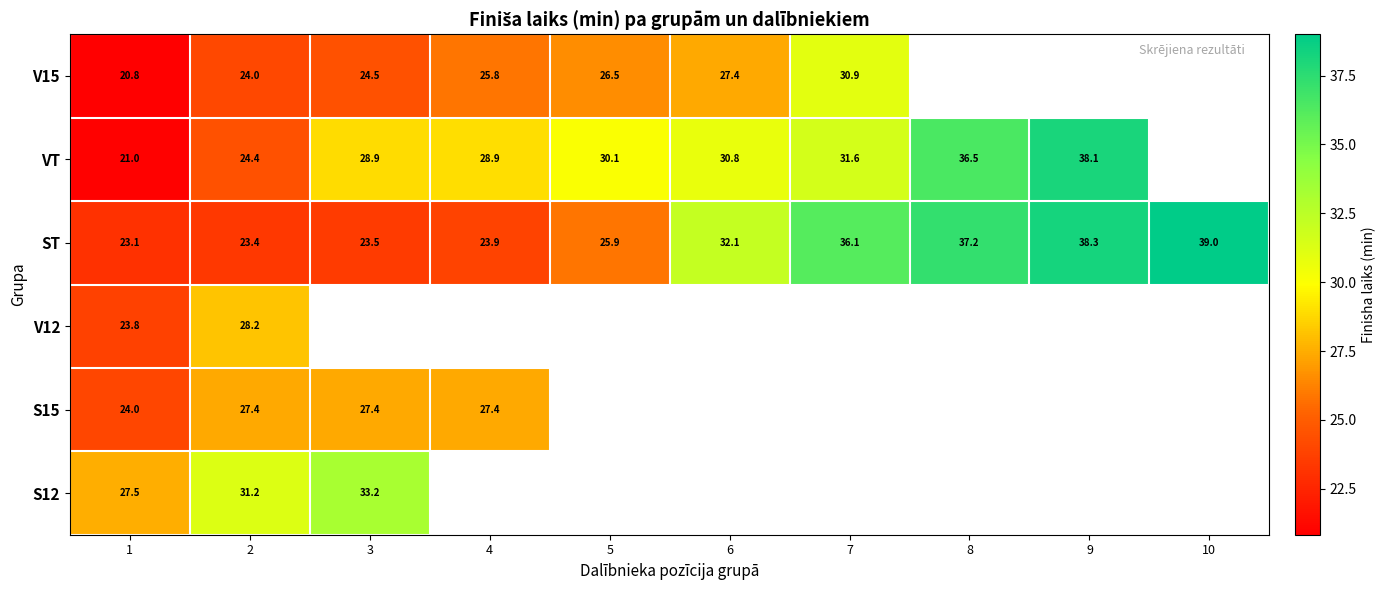

What is the total value across all series at 2?

158.6